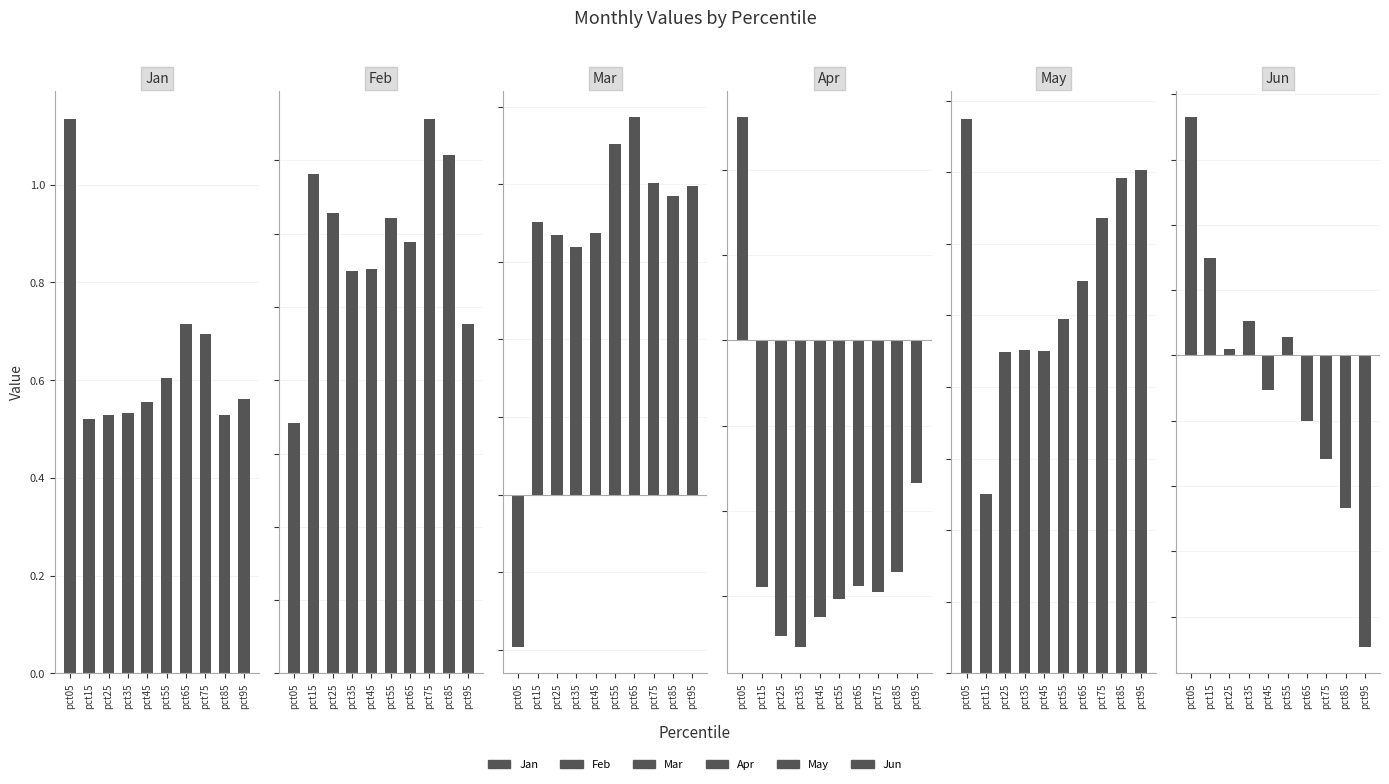

Reading left to right, list all the values displayed in this chart.

Jan: 1.1	0.5	0.5	0.5	0.6	0.6	0.7	0.7	0.5	0.6
Feb: 0.2	0.3	0.3	0.3	0.3	0.3	0.3	0.4	0.4	0.2
Mar: -0.0	0.1	0.1	0.1	0.1	0.1	0.1	0.1	0.1	0.1
Apr: 0.1	-0.1	-0.2	-0.2	-0.2	-0.2	-0.1	-0.1	-0.1	-0.1
May: 0.1	0.0	0.0	0.0	0.0	0.0	0.1	0.1	0.1	0.1
Jun: 0.1	0.0	0.0	0.0	-0.0	0.0	-0.0	-0.0	-0.1	-0.1